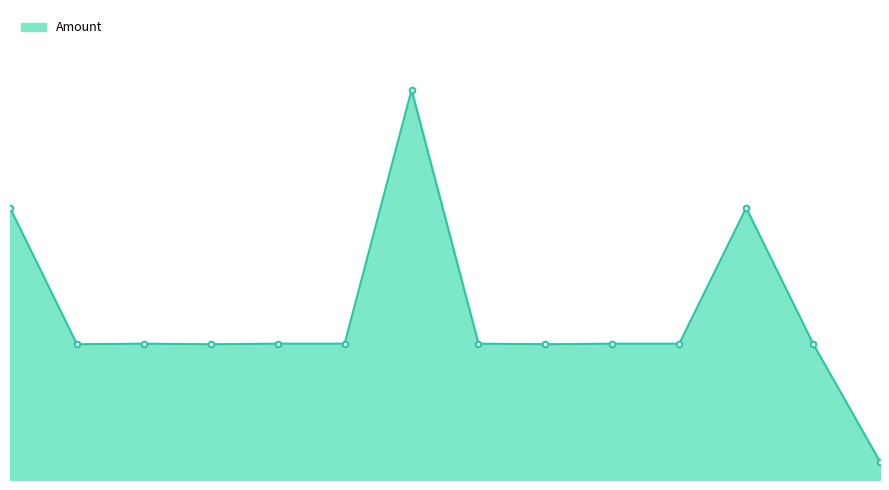

Does the chart have visible grid lines?

No